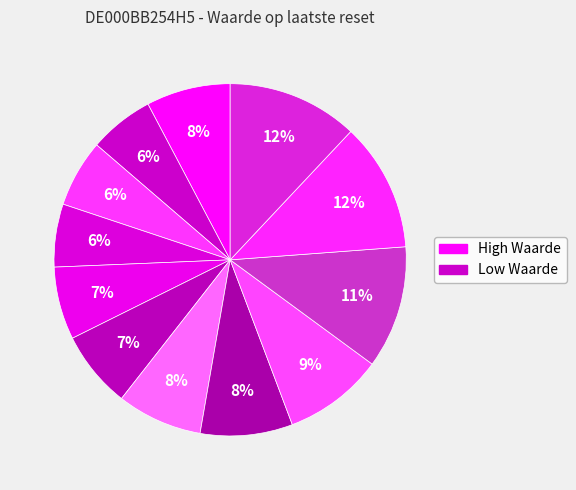

To the nearest percent, what is the average slice percentage?

8%